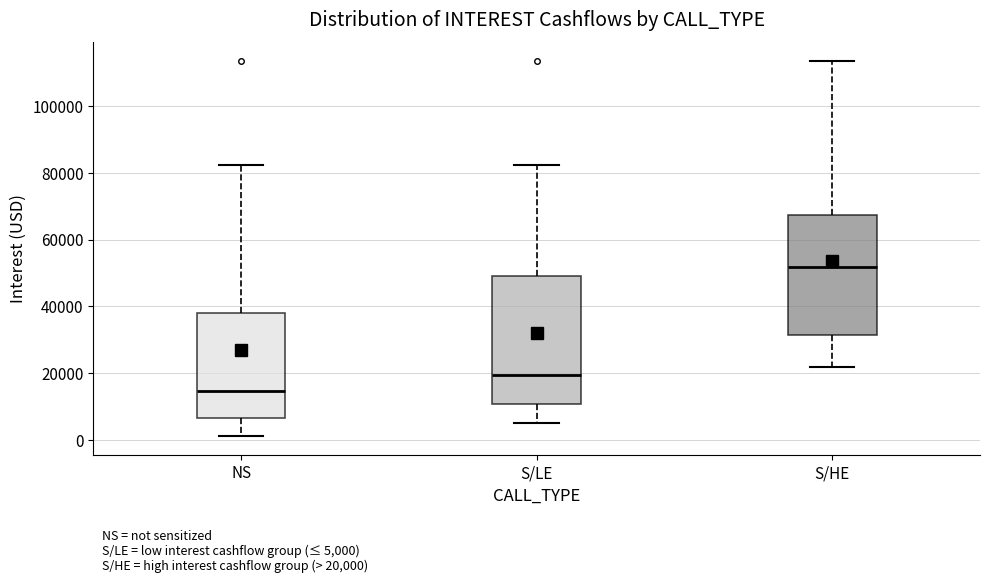

Which box's median line is the lowest?

NS